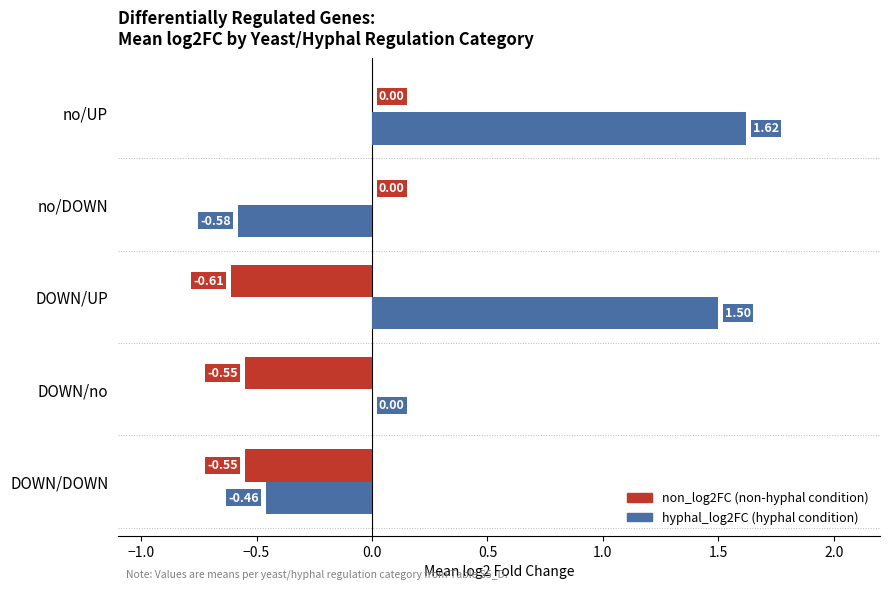

At which category does the chart reach its peak across all series?

no/UP